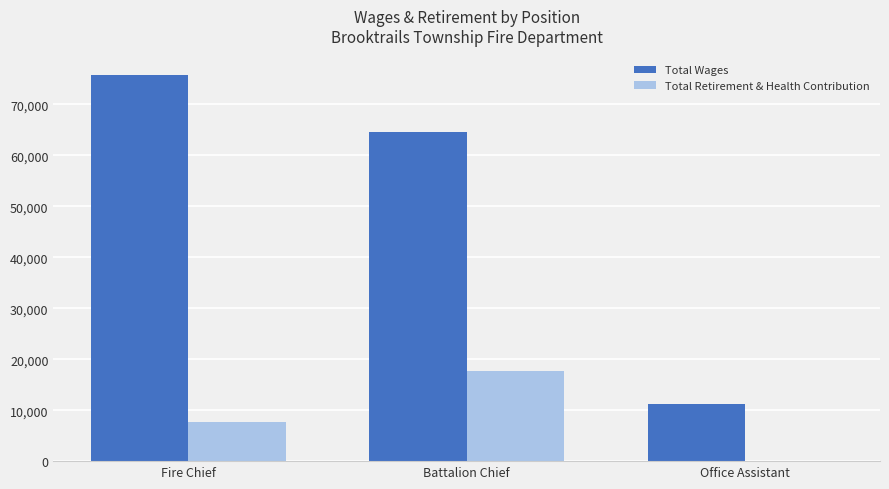

How many series are shown in this chart?

2